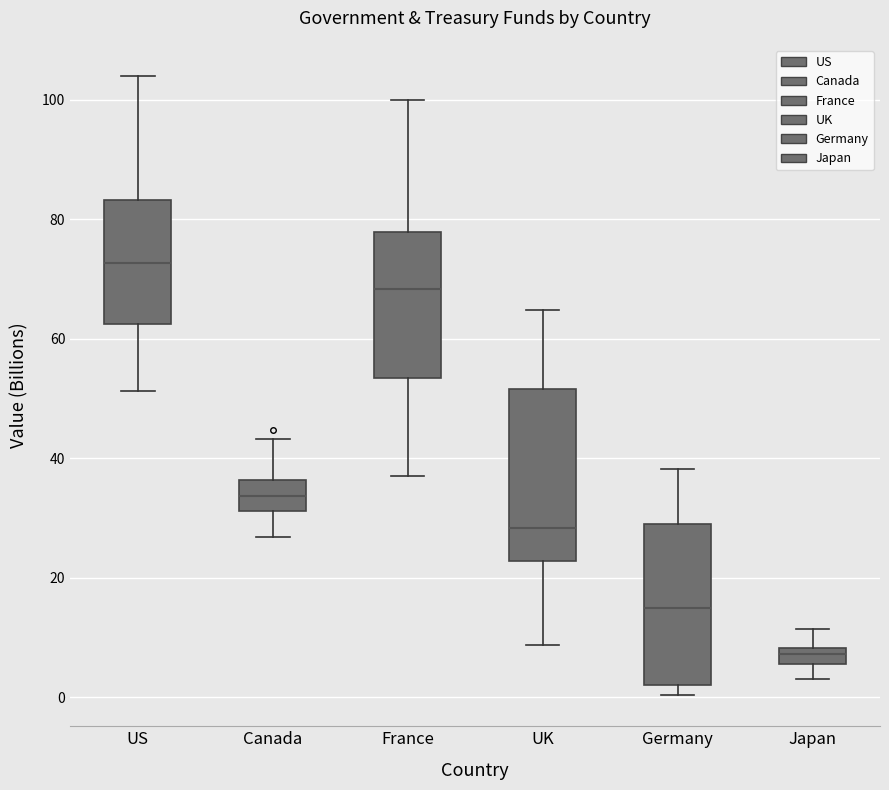

Where does the upper whisker of the box for Canada end on the y-axis? The values are not printed on the chart, so give them approximately, as read against the axis.

44